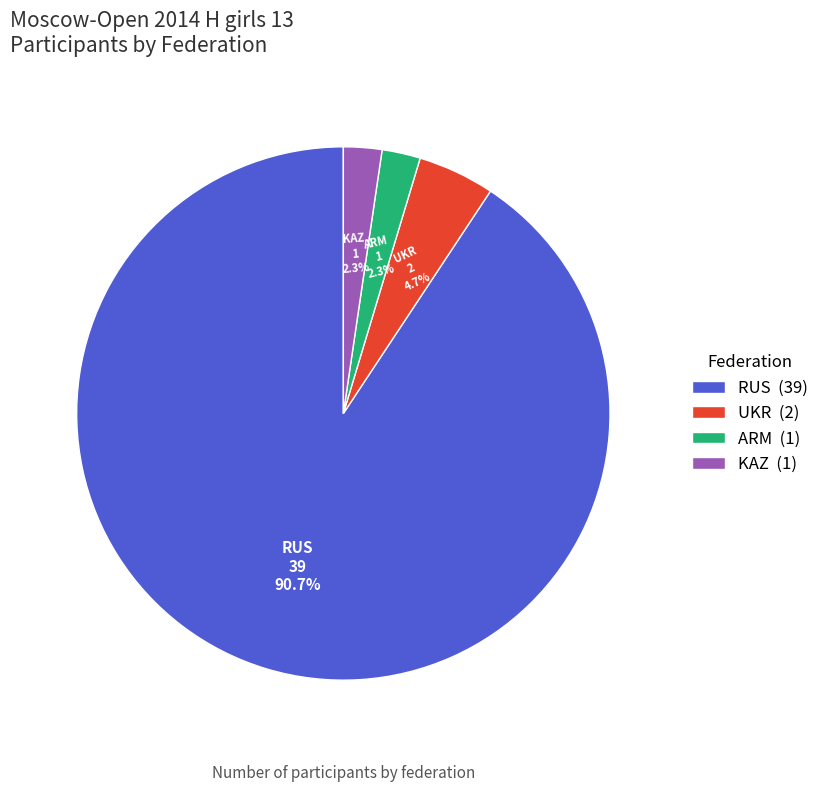

How many segments does this pie chart have?

4